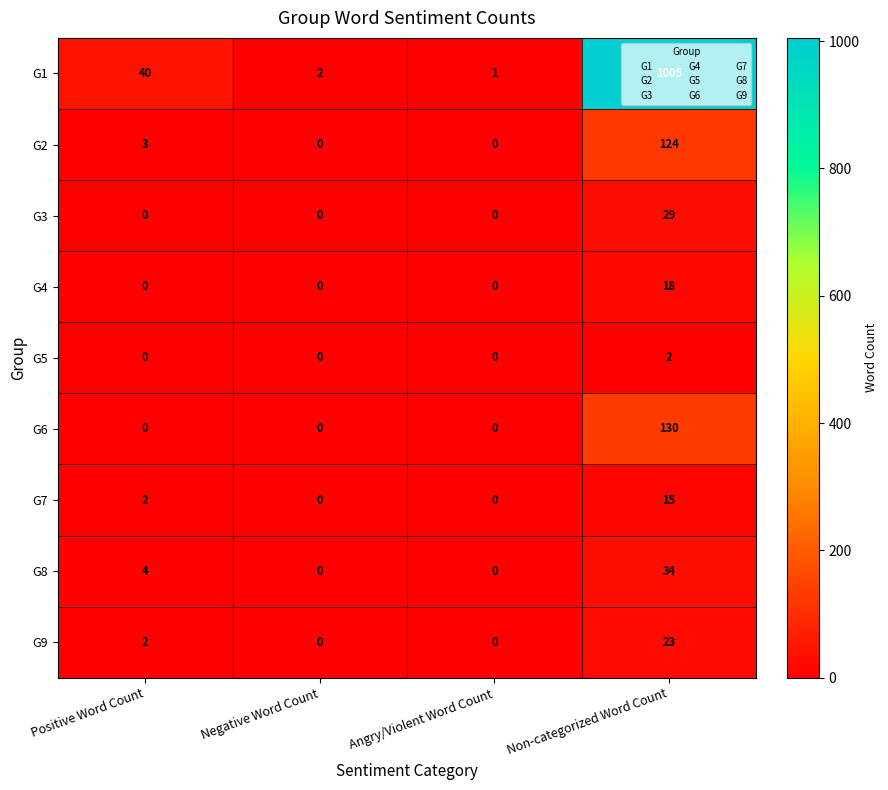

Which series has the largest range (max minus min)?

G1